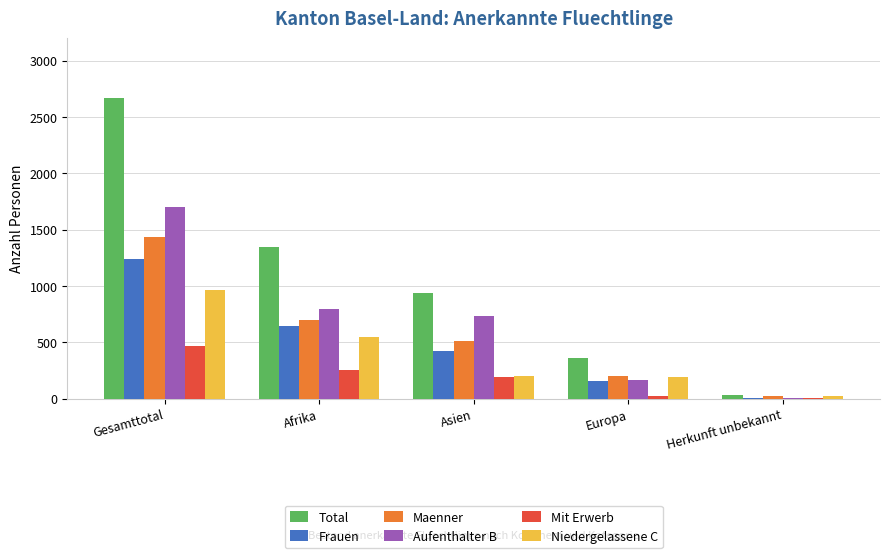

Which category has the highest value in the Maenner series?

Gesamttotal